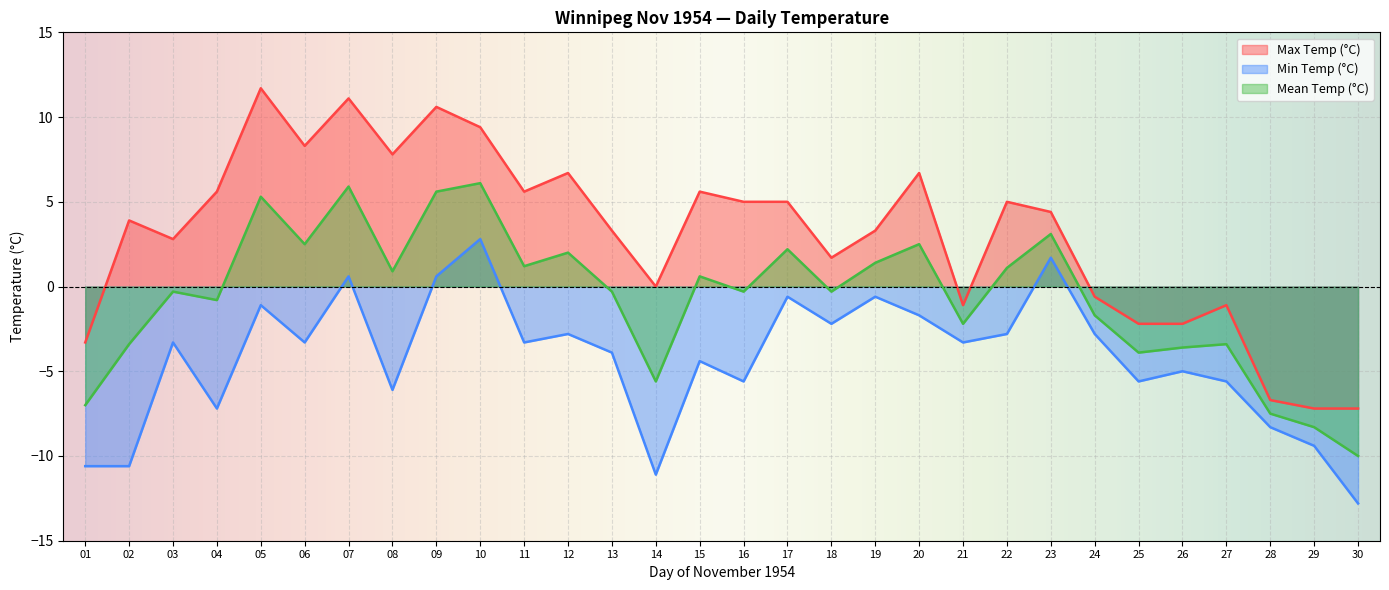

How many lines are shown in the chart?

3